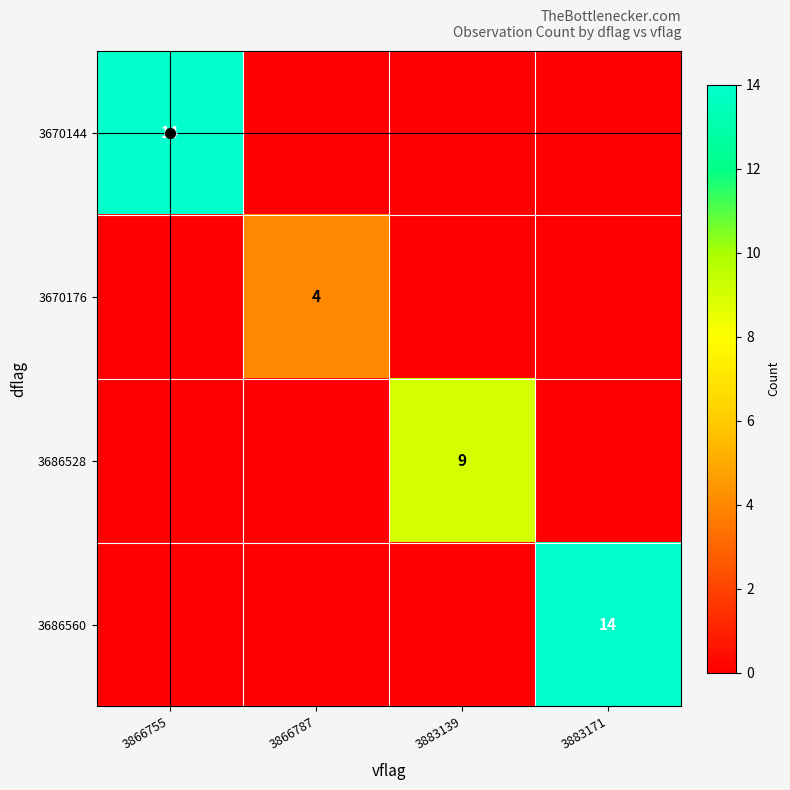

Which category has the lowest value in the 3670176 series?

3866755